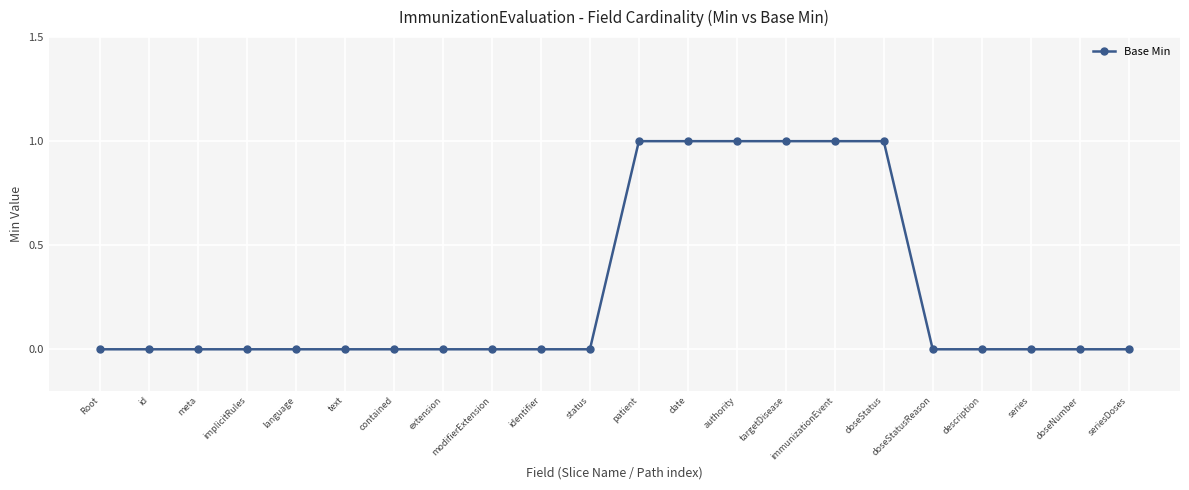

What is the greatest value displayed?

1